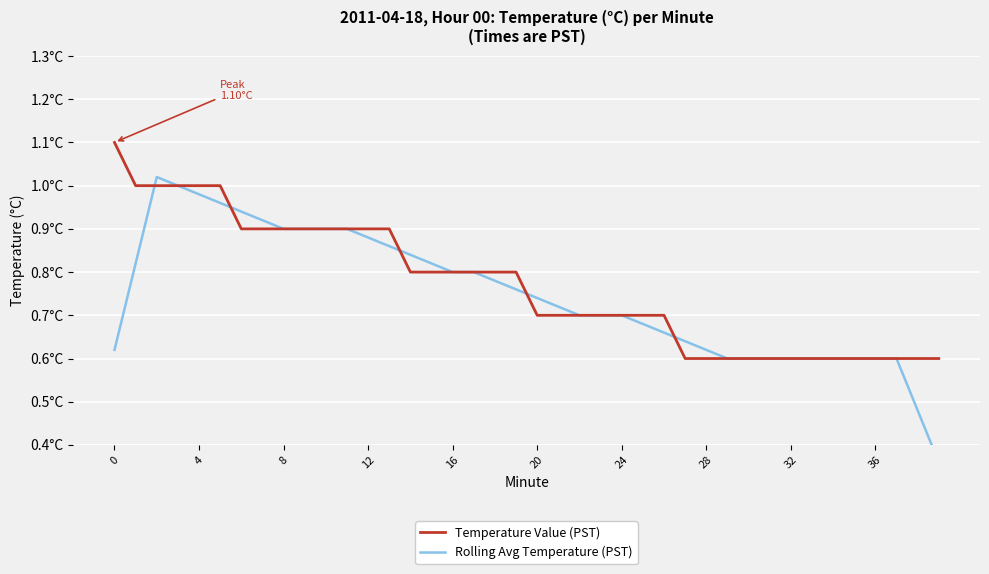

Reading left to right, what are all the values shown in this chart?

Temperature Value (PST): 1.1	1.0	1.0	1.0	1.0	1.0	0.9	0.9	0.9	0.9	0.9	0.9	0.9	0.9	0.8	0.8	0.8	0.8	0.8	0.8	0.7	0.7	0.7	0.7	0.7	0.7	0.7	0.6	0.6	0.6	0.6	0.6	0.6	0.6	0.6	0.6	0.6	0.6	0.6	0.6
Rolling Avg Temperature (PST): 0.6	0.8	1.0	1.0	1.0	1.0	0.9	0.9	0.9	0.9	0.9	0.9	0.9	0.9	0.8	0.8	0.8	0.8	0.8	0.8	0.7	0.7	0.7	0.7	0.7	0.7	0.7	0.6	0.6	0.6	0.6	0.6	0.6	0.6	0.6	0.6	0.6	0.6	0.5	0.4